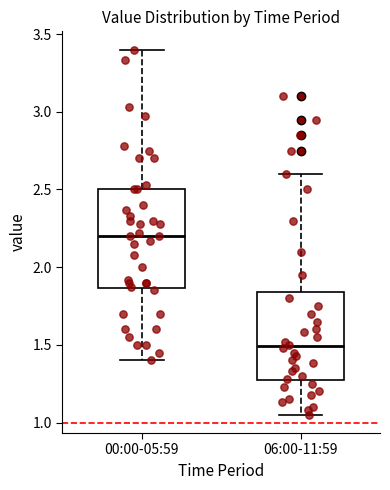

Where does the lower whisker of the box for 00:00-05:59 end on the y-axis? The values are not printed on the chart, so give them approximately, as read against the axis.

1.40